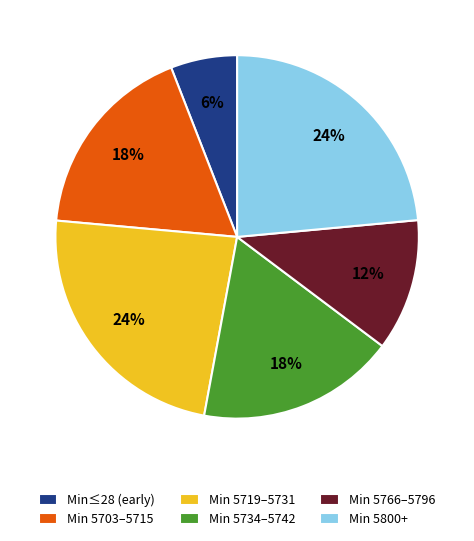

Which slice is the smallest?

Min≤28 (early)